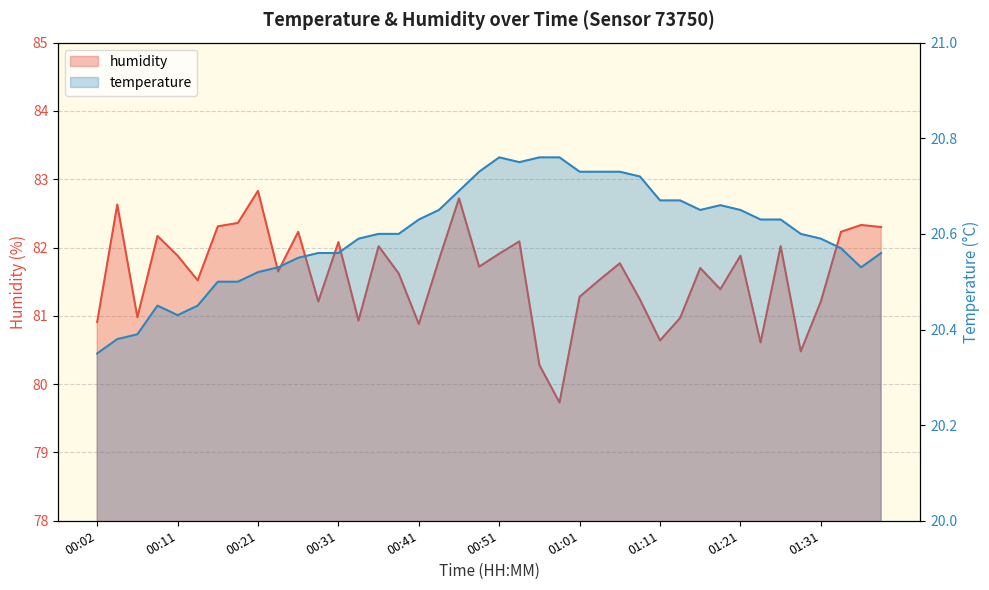

The value of temperature at 00:07 is 20.4. True or false?

True